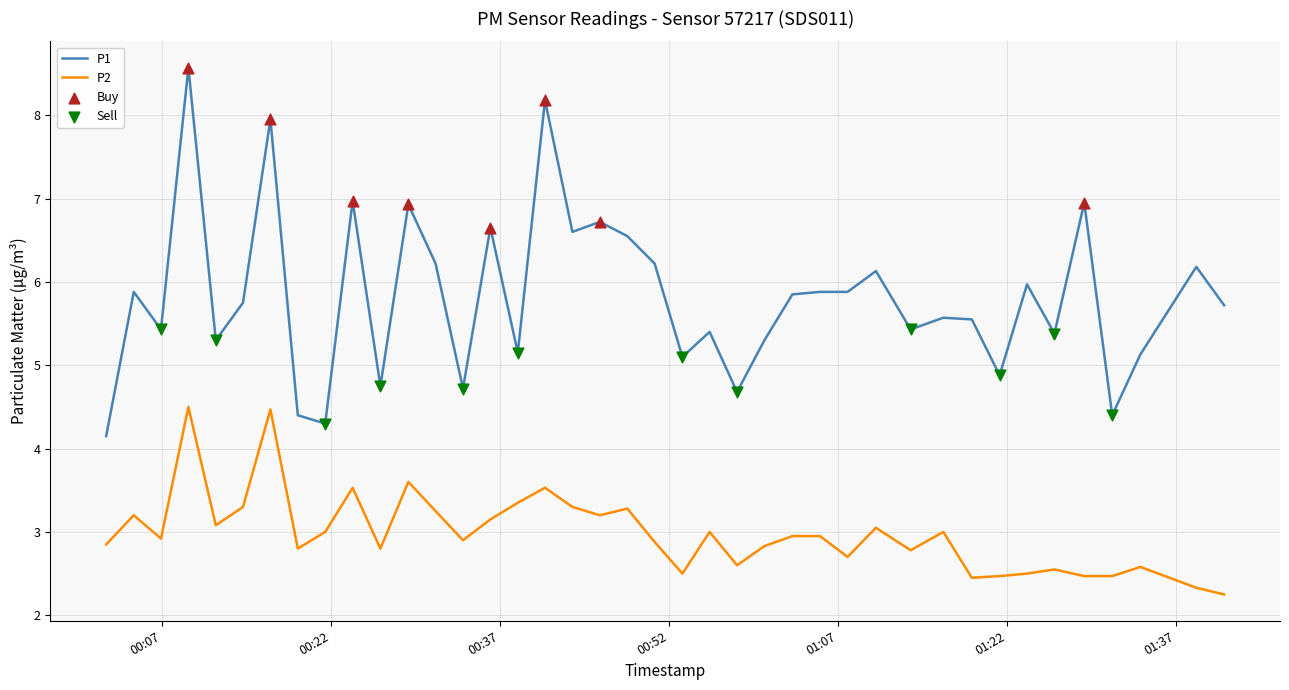

Which series has the largest total across all categories?

P1